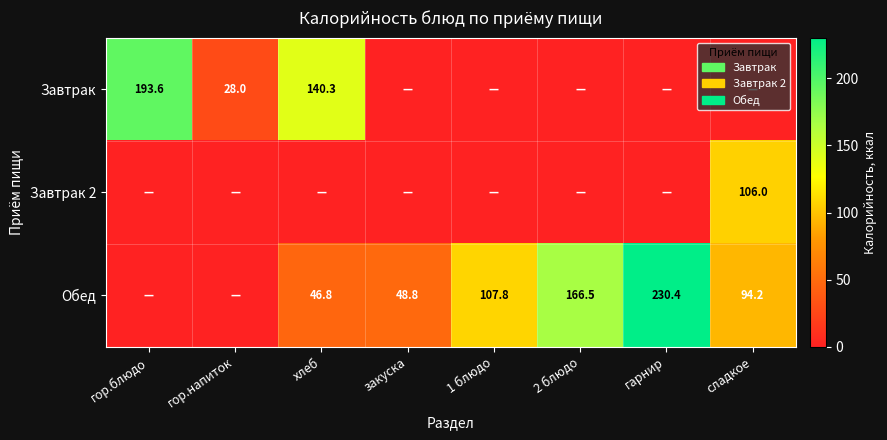

True or false: Обед has a value of 157.9 at сладкое.

False